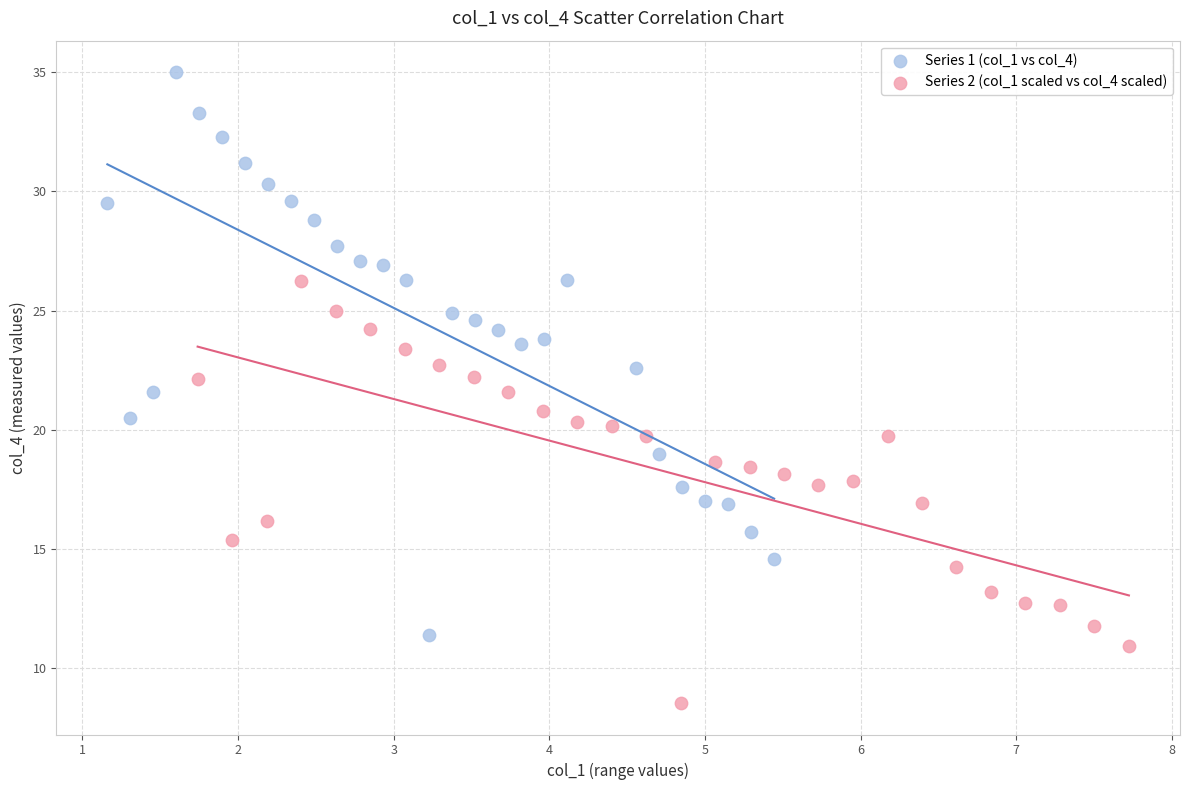

Which series reaches the maximum Y coordinate?

Series 1 (col_1 vs col_4)